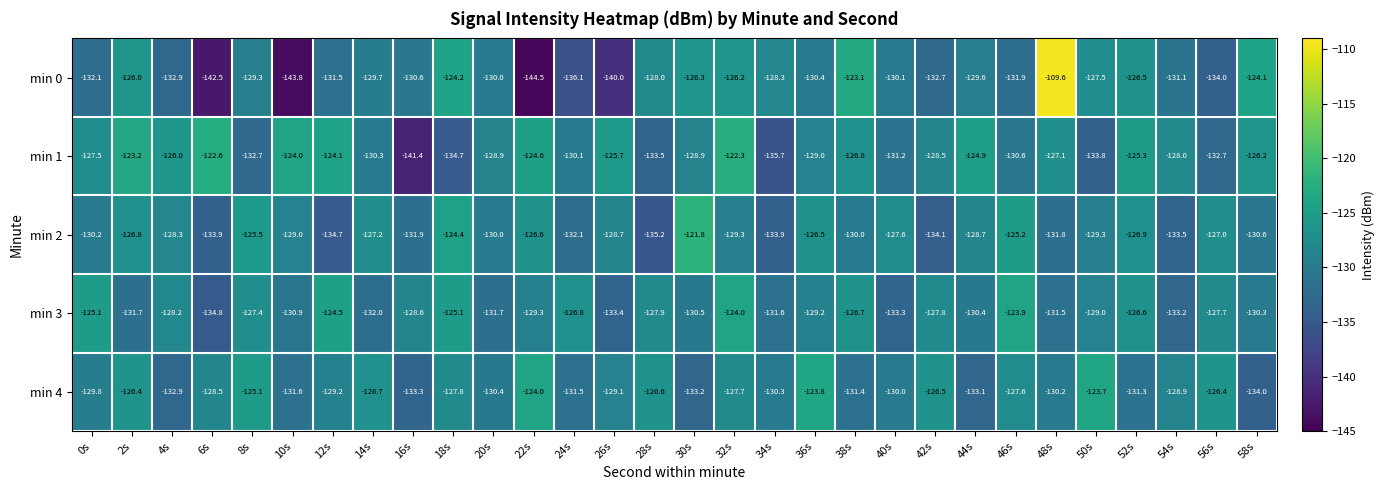

Which category has the highest value in the min 1 series?

32s